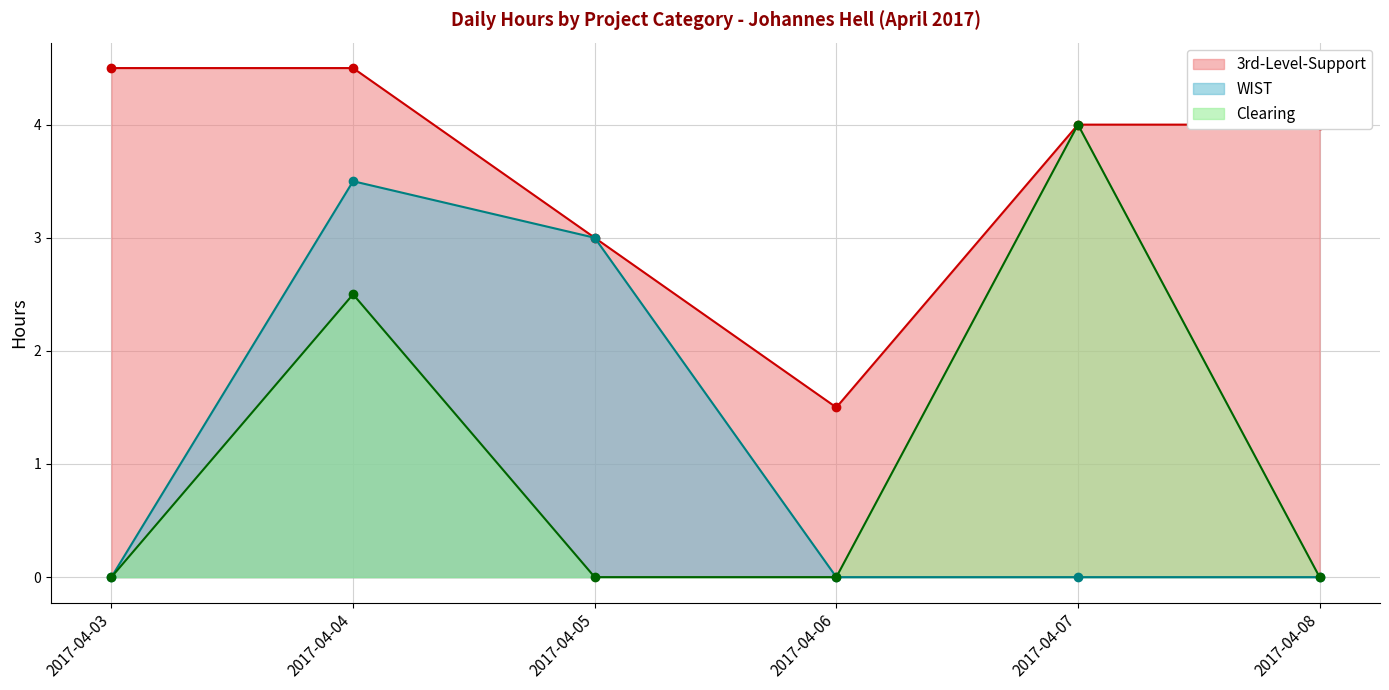

What is the total value across all series at 2017-04-07?

8.0